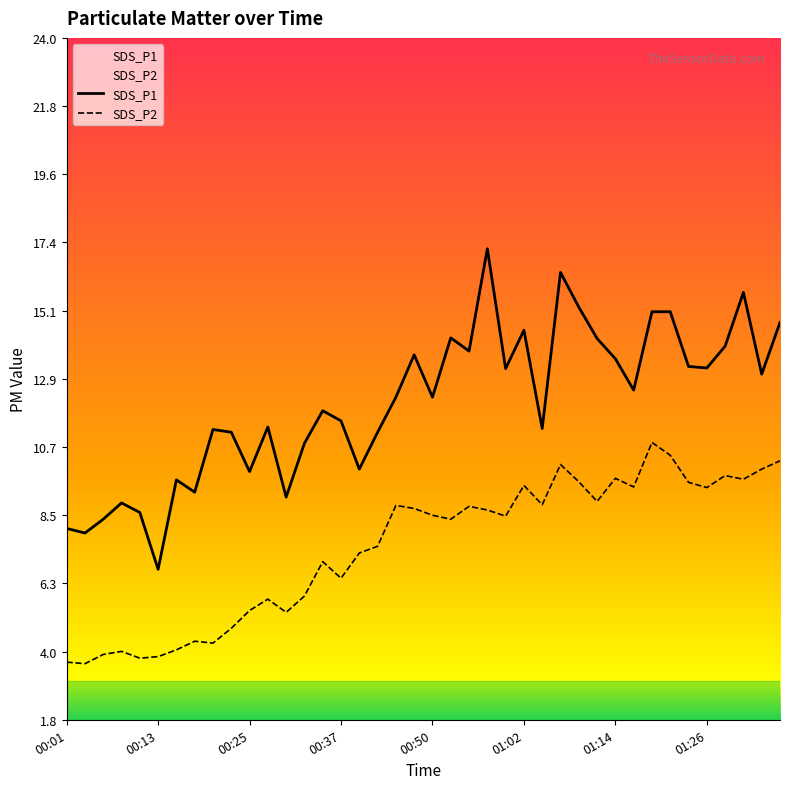

True or false: SDS_P1 has a value of 9.2 at 00:18.

True